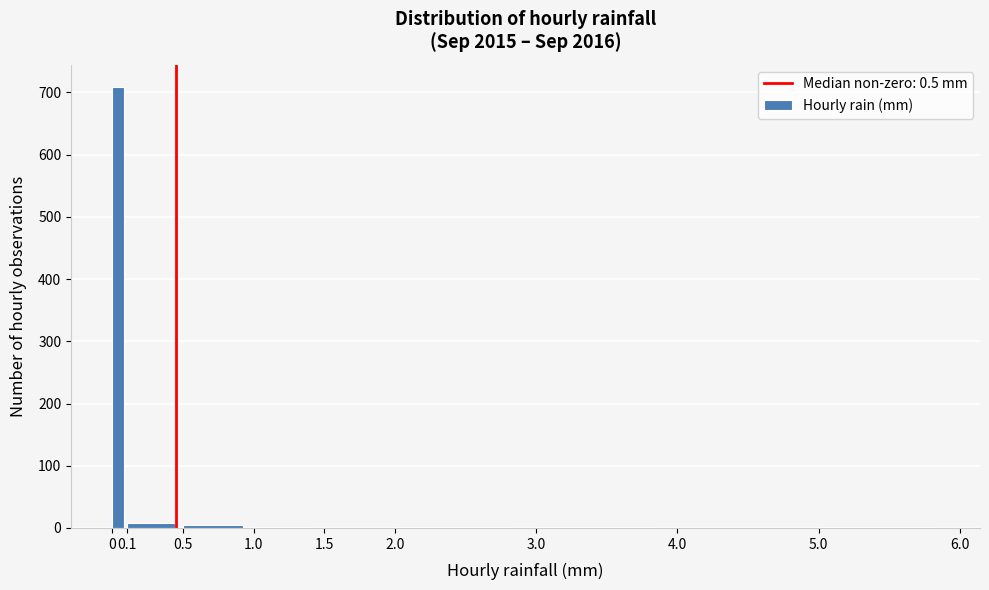

Reading left to right, transcribe this chart: for each bar, give the range it covers on the x-axis and its height. The values are not printed on the chart, so give them approximately, as read against the axis.

0 to 0.1: 710
0.1 to 0.5: under 10
0.5 to 1.0: under 10
1.0 to 1.5: under 10
1.5 to 2.0: 0
2.0 to 3.0: under 10
3.0 to 4.0: under 10
4.0 to 5.0: 0
5.0 to 6.0: under 10